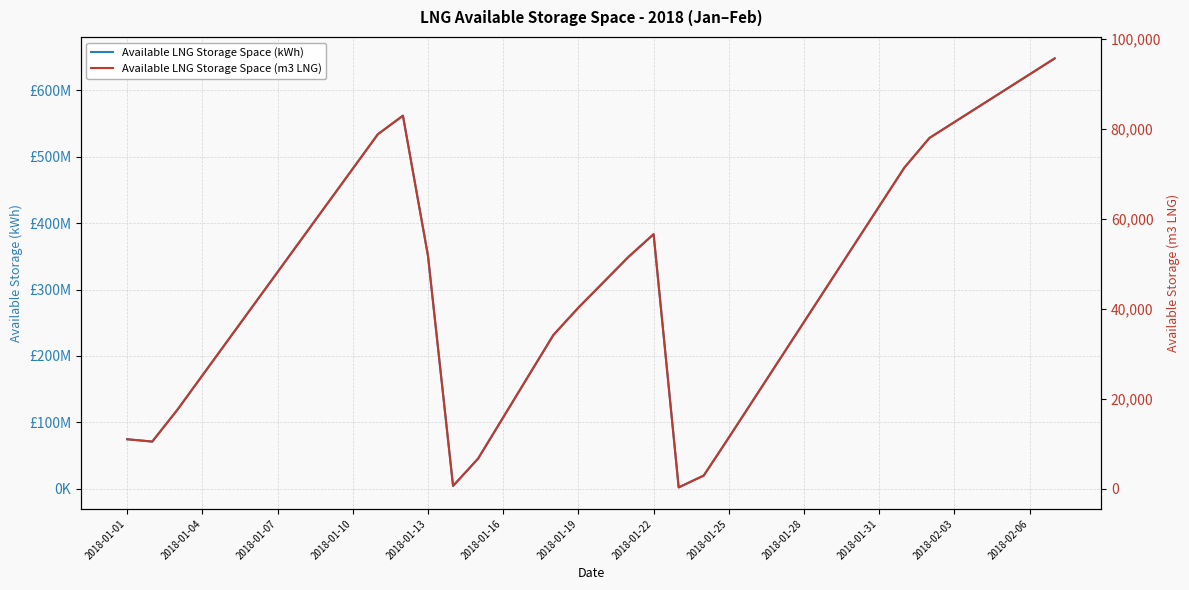

At how many categories does at least one series exceed 465833344?

10